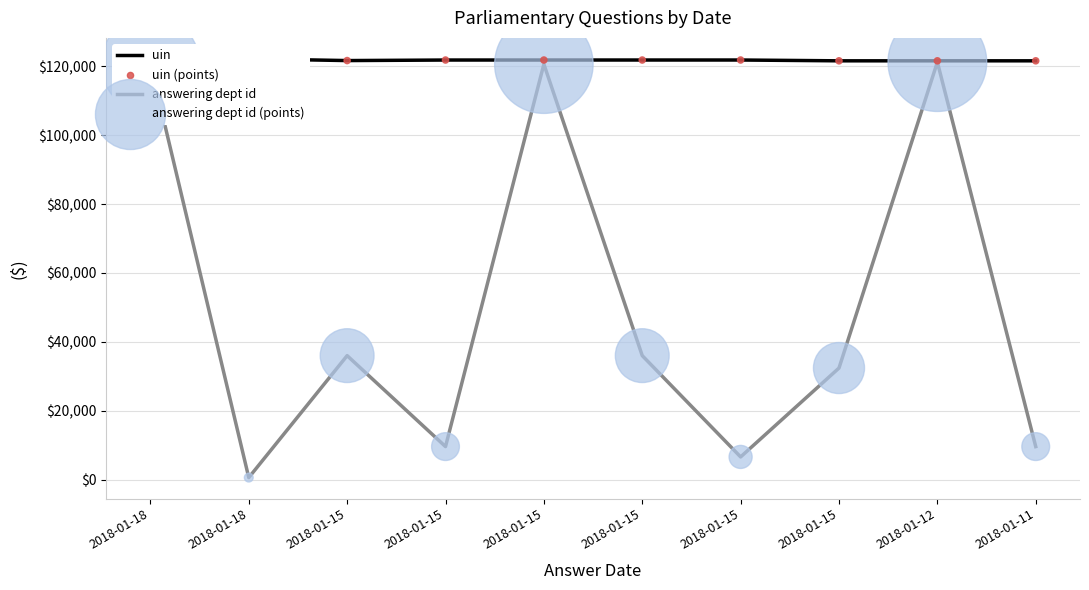

At which category is the sum across all series the highest?

2018-01-12